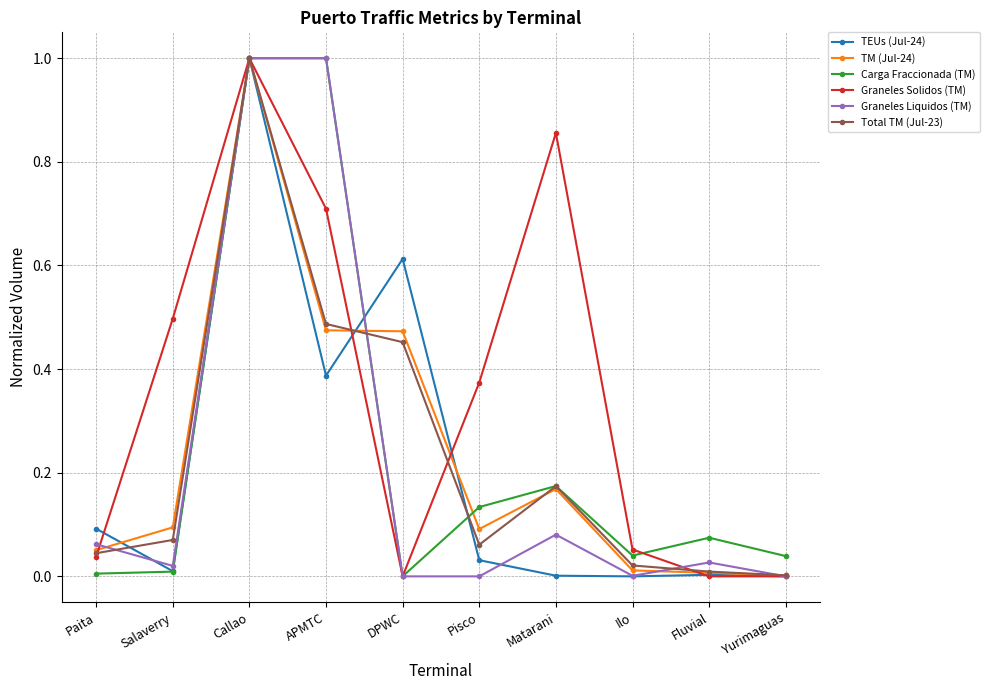

Which series changed the most between APMTC and Yurimaguas?

Graneles Liquidos (TM)